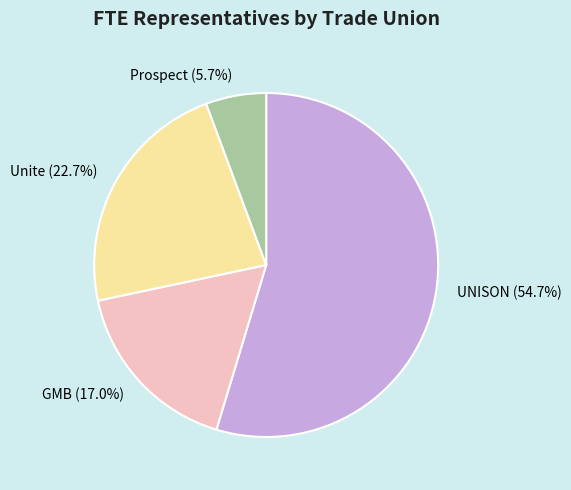

Which has a higher value, Prospect or GMB?

GMB